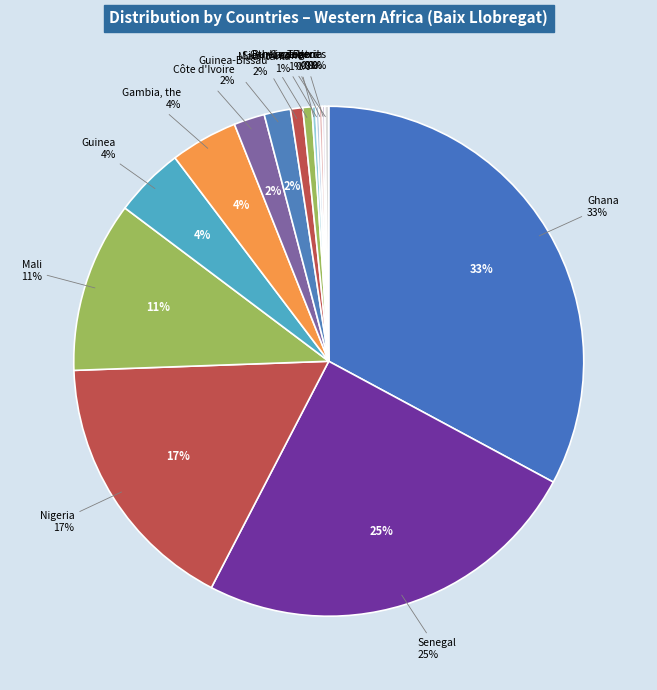

What percentage do Senegal and Gambia, the together represent?

29.0%